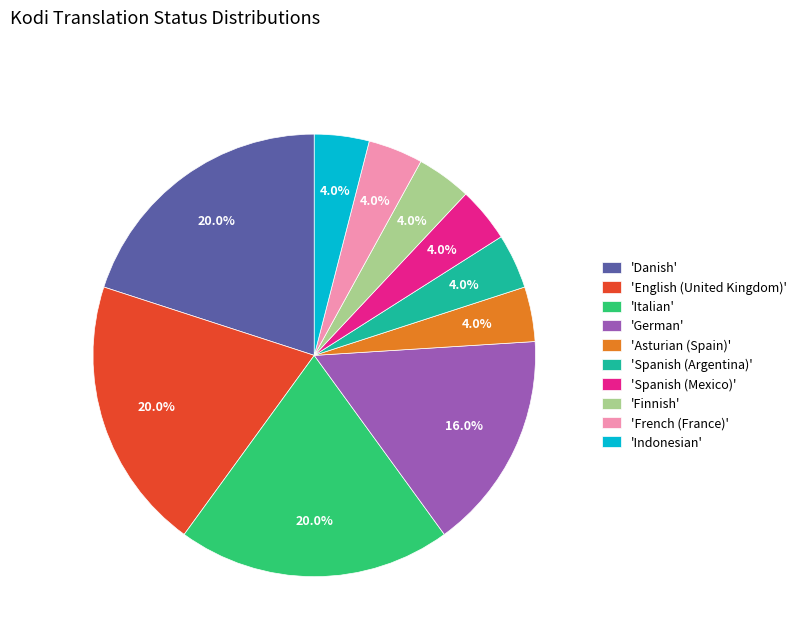

Is there a majority slice in this chart?

No